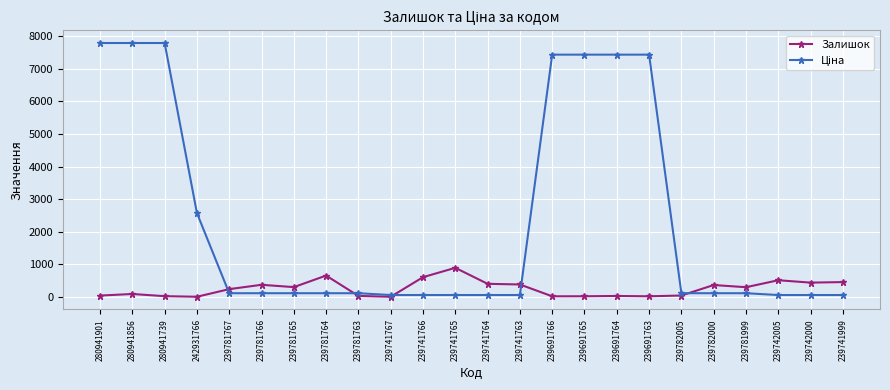

What is the value of the Залишок point at the 14th from the left?

380.0